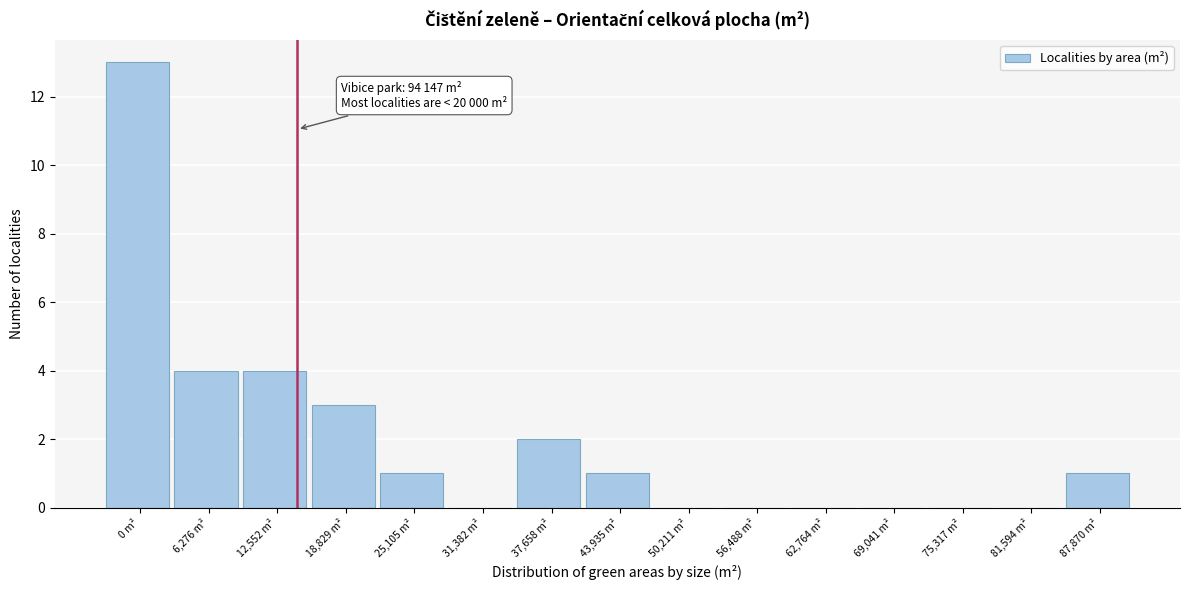

Reading left to right, extract all data points from this chart.

0 m²=13	6,276 m²=4	12,552 m²=4	18,829 m²=3	25,105 m²=1	31,382 m²=0	37,658 m²=2	43,935 m²=1	50,211 m²=0	56,488 m²=0	62,764 m²=0	69,041 m²=0	75,317 m²=0	81,594 m²=0	87,870 m²=1